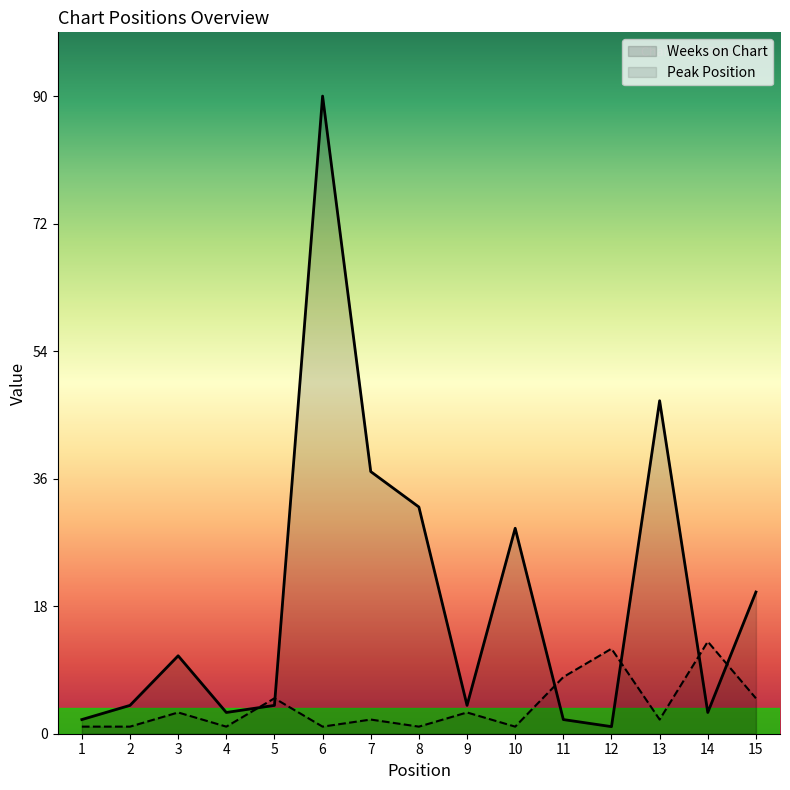

Where does the Weeks on Chart series first go above 4?

3